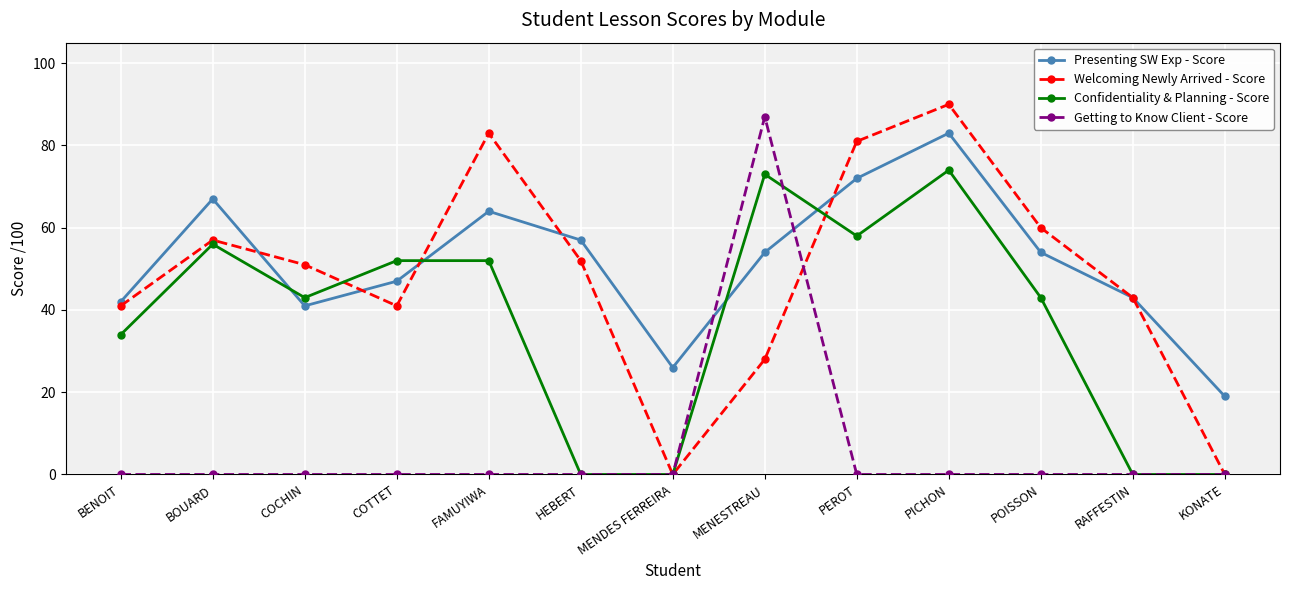

What is the difference between the highest and lowest values at PICHON?

90